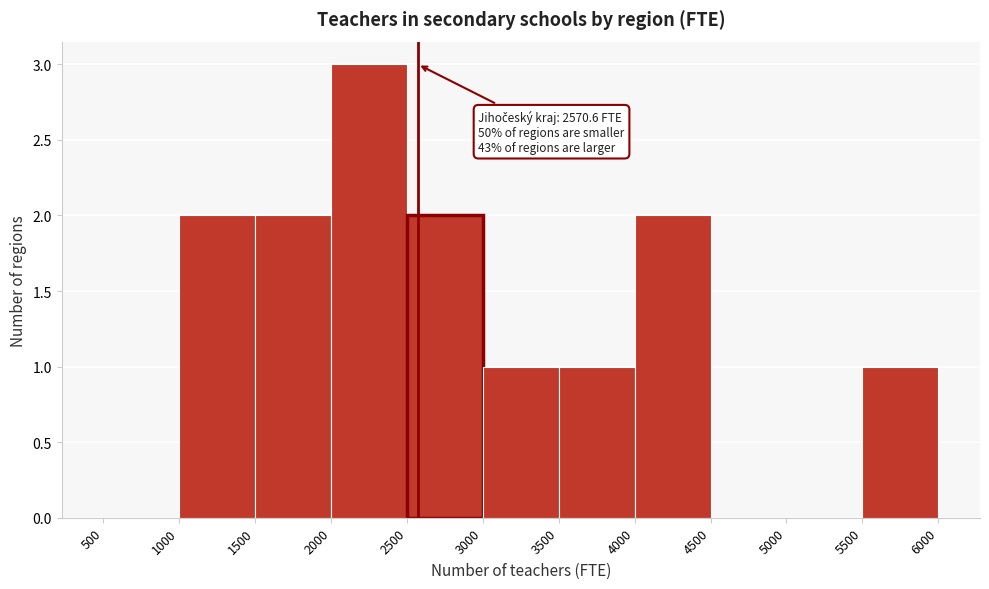

Over which range of the x-axis is the bar tallest?

2000 to 2500